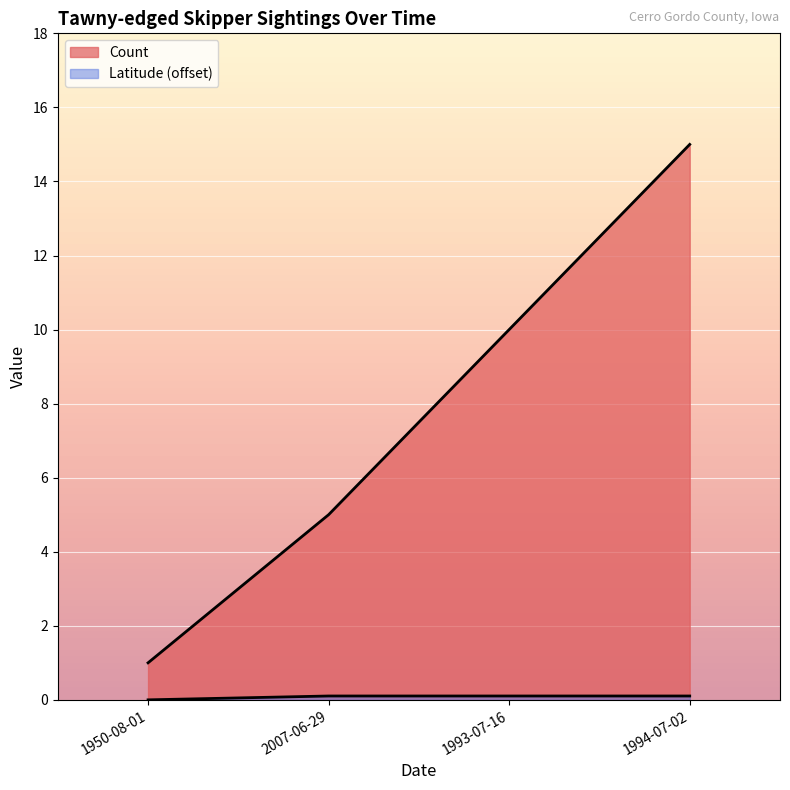

True or false: Latitude and Count intersect in this chart.

False